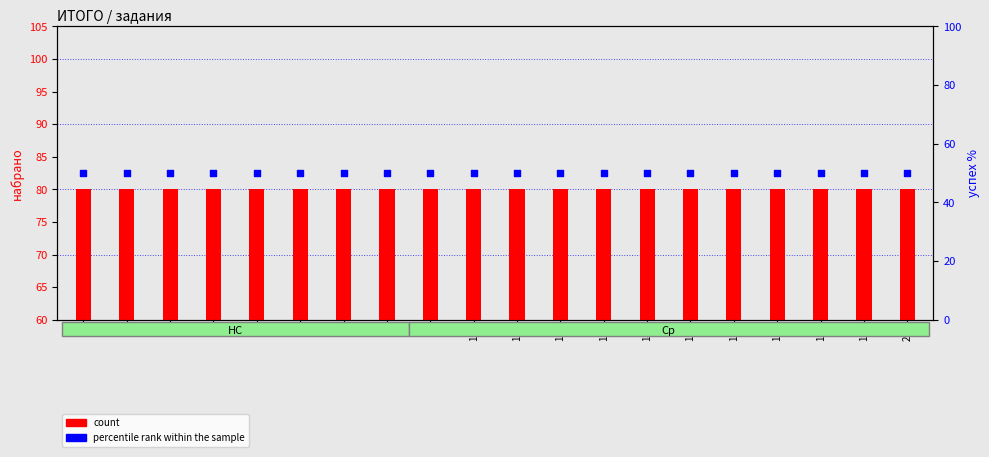

Which series has the widest spread of Y values?

count